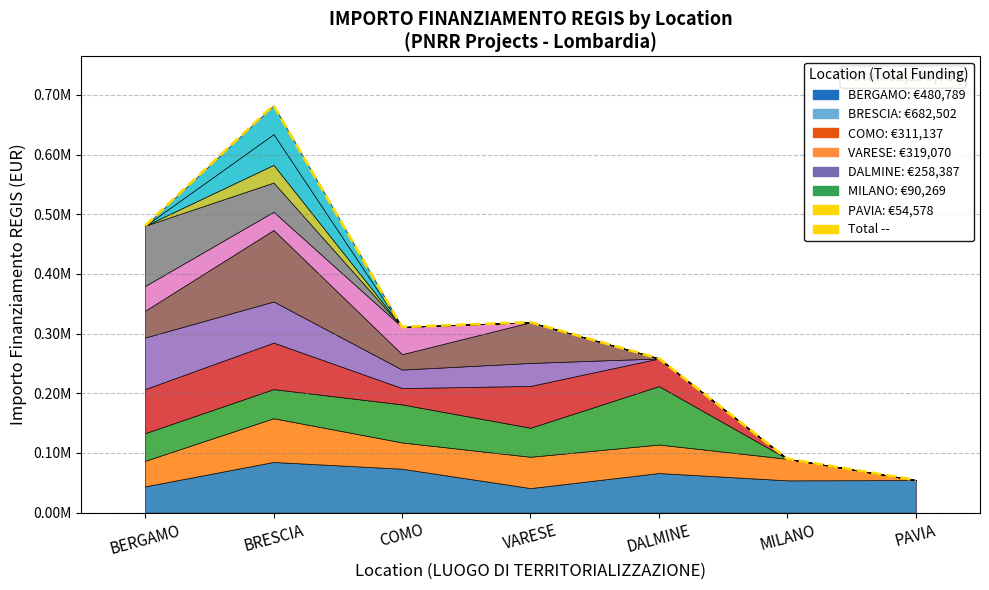

Reading right to left, list all the values displayed in this chart.

54577.6	90268.6	258386.7	319070.1	311137.0	682502.5	480788.9